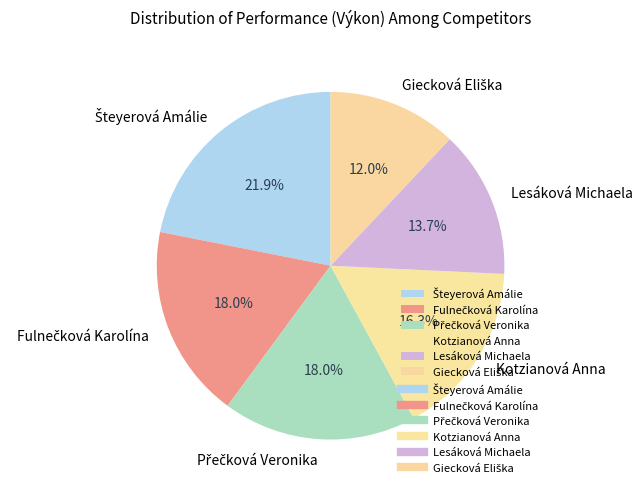

Is there any slice that represents more than half of the pie?

No